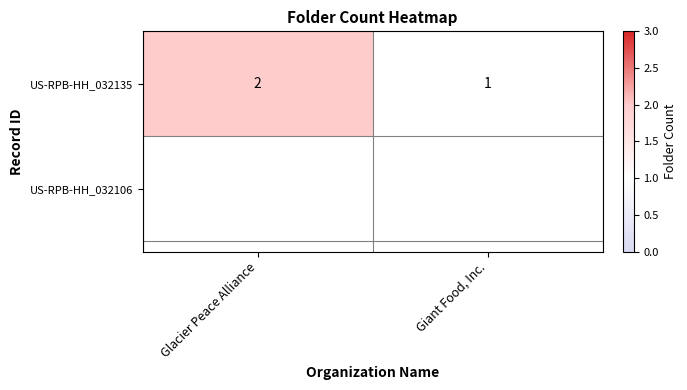

Approximately how many times larger is the value at Giant Food, Inc. compared to Glacier Peace Alliance?

0.5